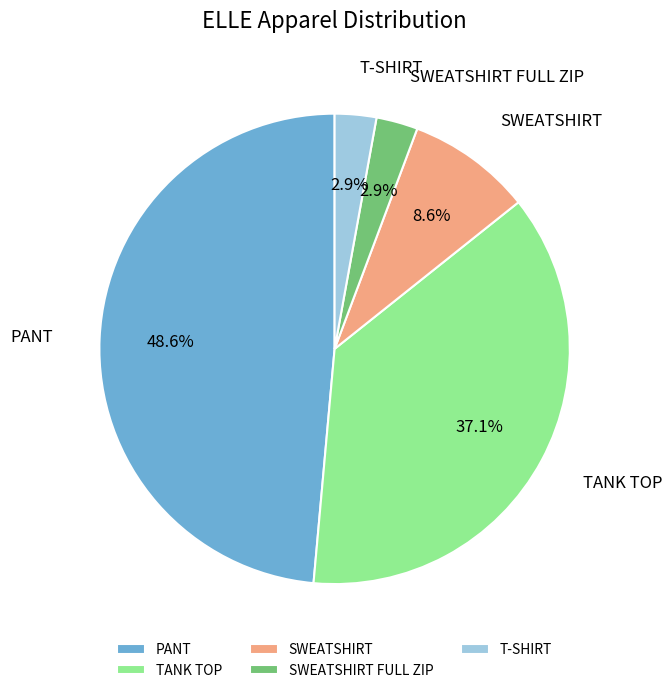

What percentage is the PANT slice, to the nearest percent?

49%